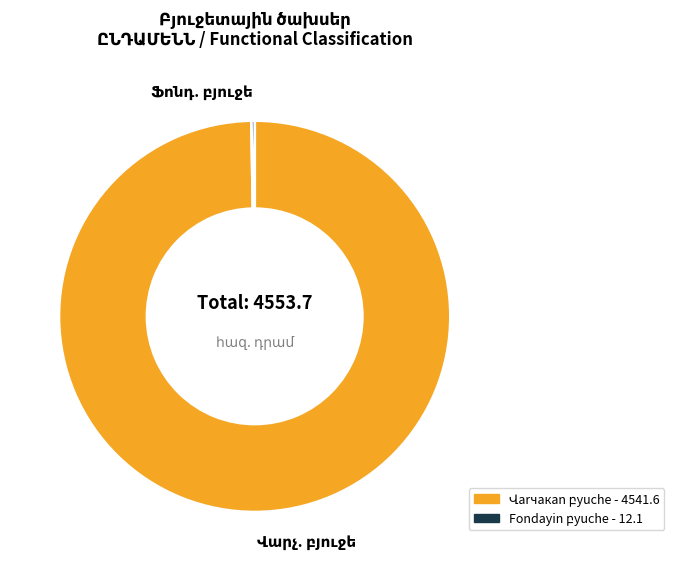

Is there any slice that represents more than half of the pie?

Yes